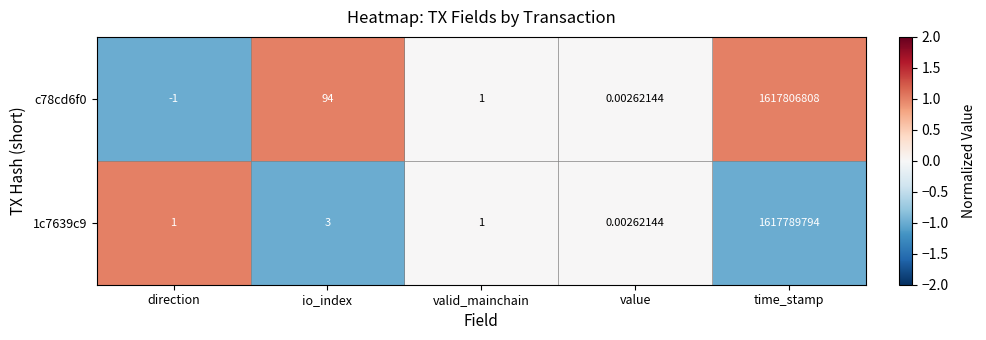

Which category has the highest value across all series?

time_stamp